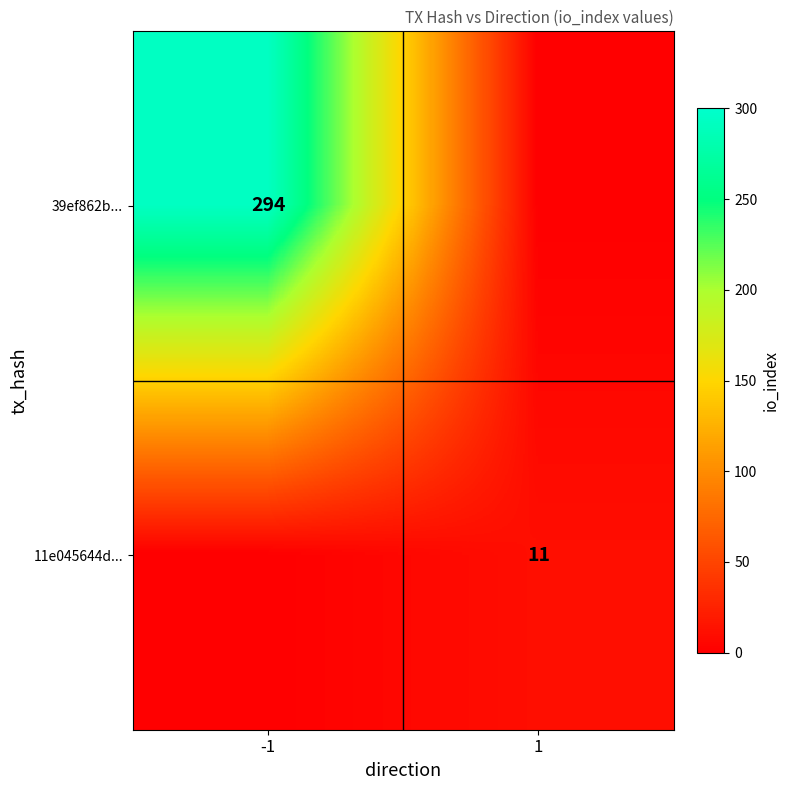

At which category does the chart reach its minimum across all series?

1